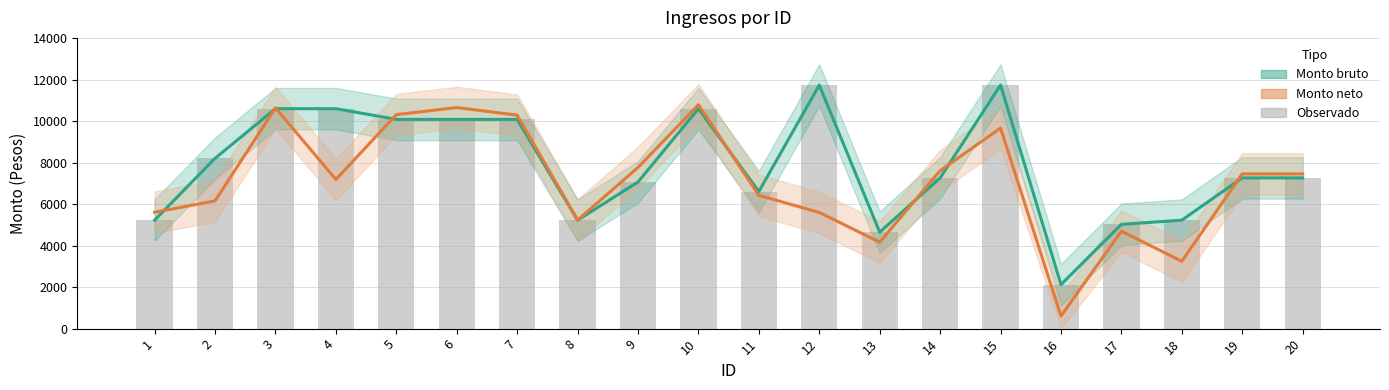

At which category is the sum across all series the highest?

15